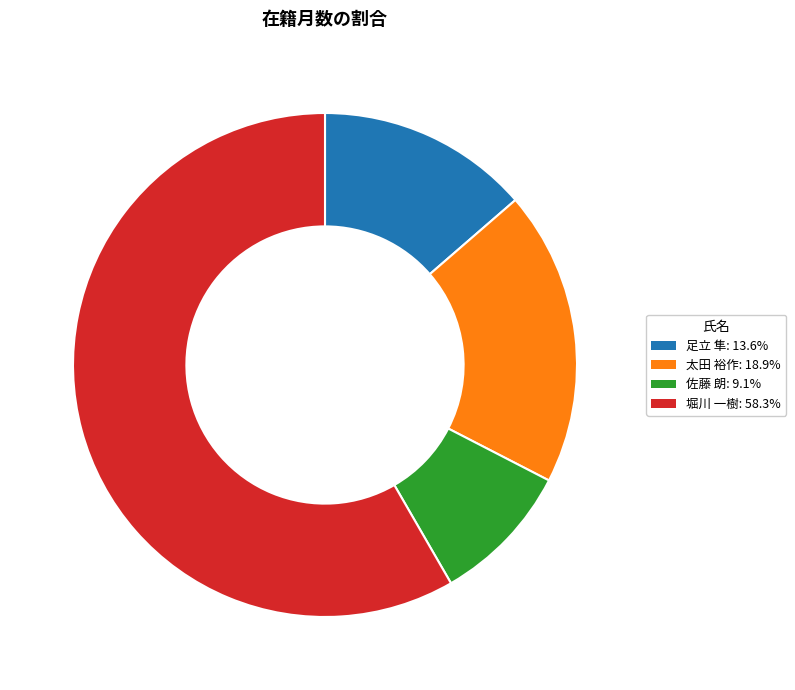

Is 堀川 一樹: 58.3% the majority of the pie?

Yes